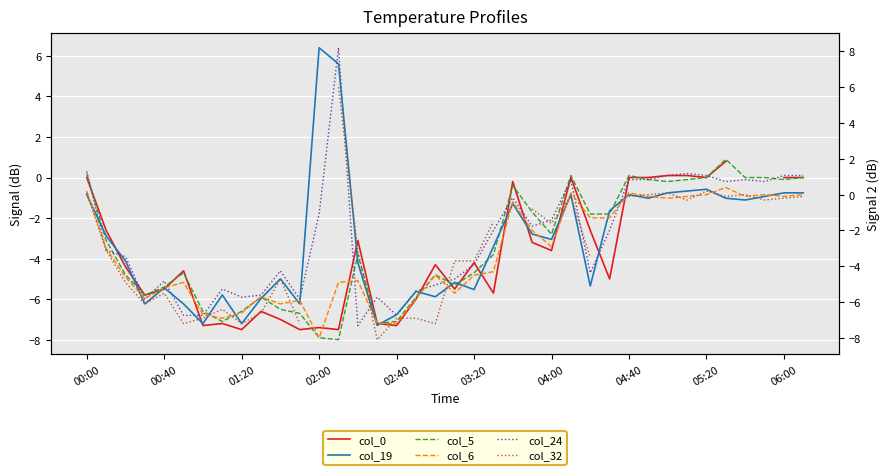

What is the sum of all col_6 values?

-125.8